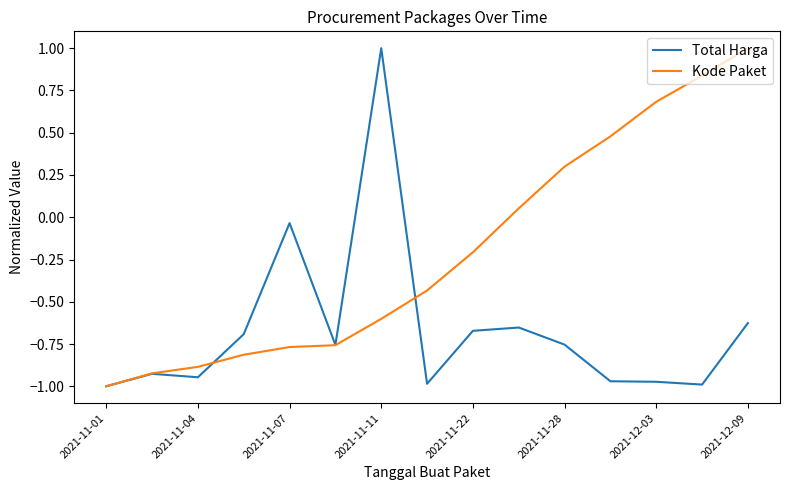

What is the maximum value for Kode Paket?

1.0